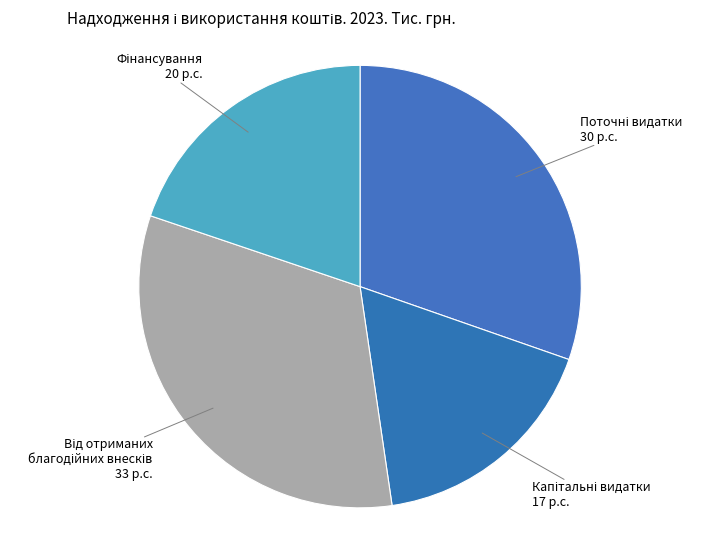

Does any single category account for the majority?

No